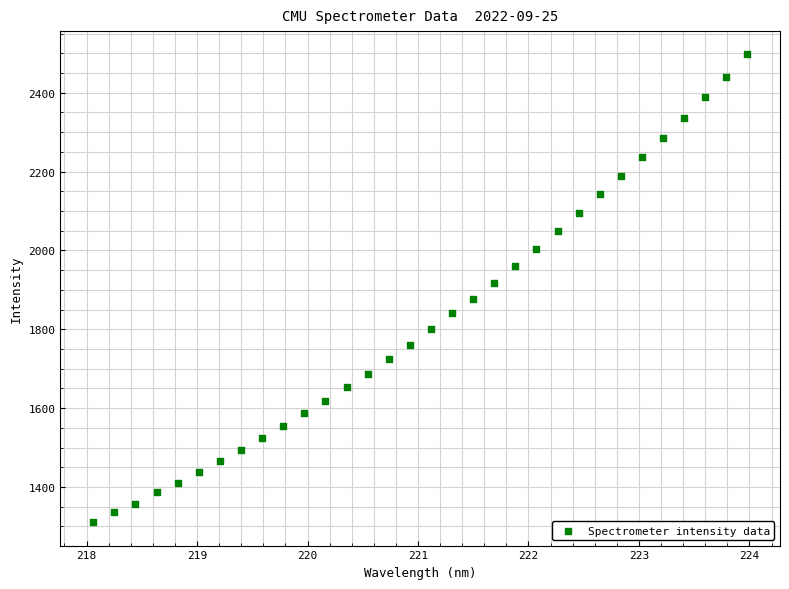

What is the range of Y values (max minus min)?

1186.0